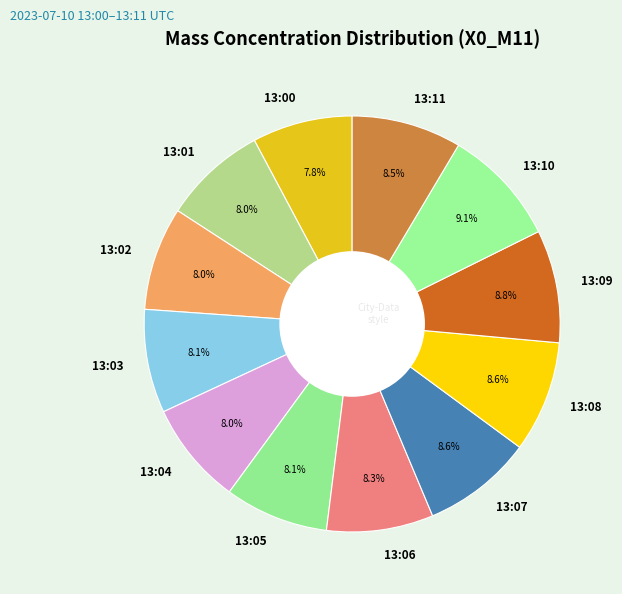

How many slices are in this pie chart?

12